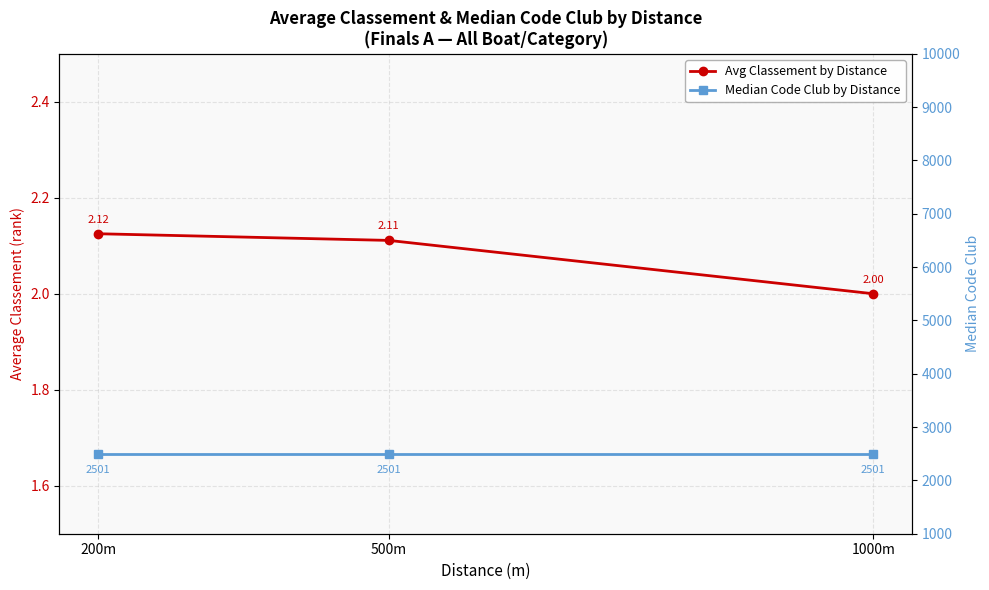

What is the difference between the highest and lowest values at 200m?

2498.9